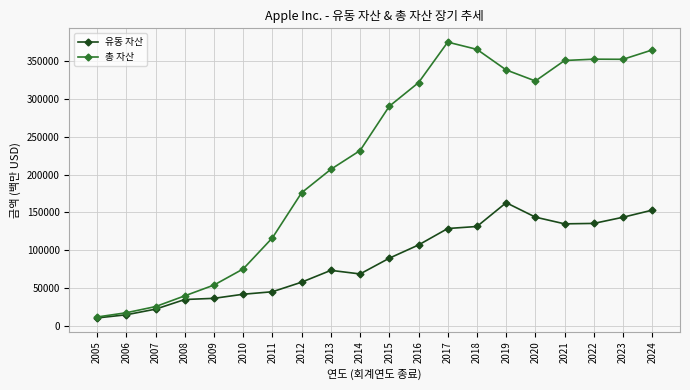

True or false: 총 자산 has a value of 352583 at 2023.

True